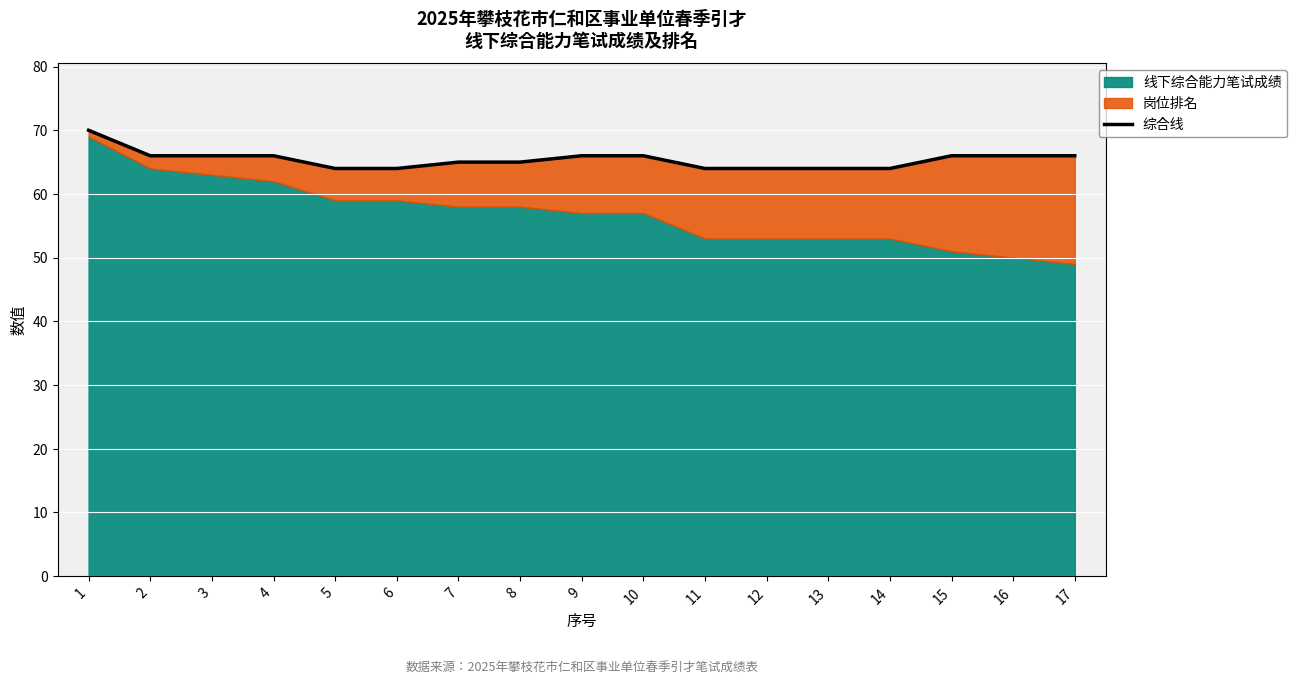

Reading left to right, extract all data points from this chart.

70	66	66	66	64	64	65	65	66	66	64	64	64	64	66	66	66